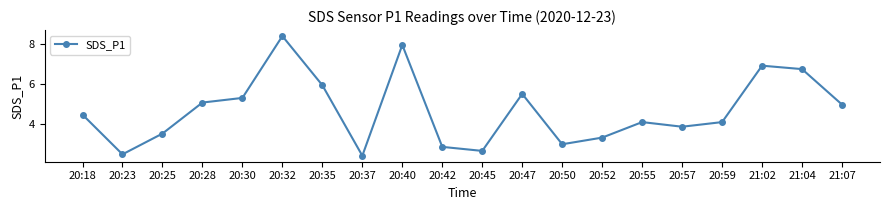

What is the change in value from 20:35 to 20:42?

-3.1